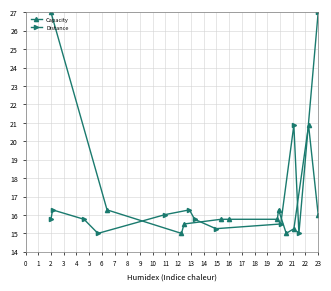

True or false: Distance and Capacity cross at least once.

True